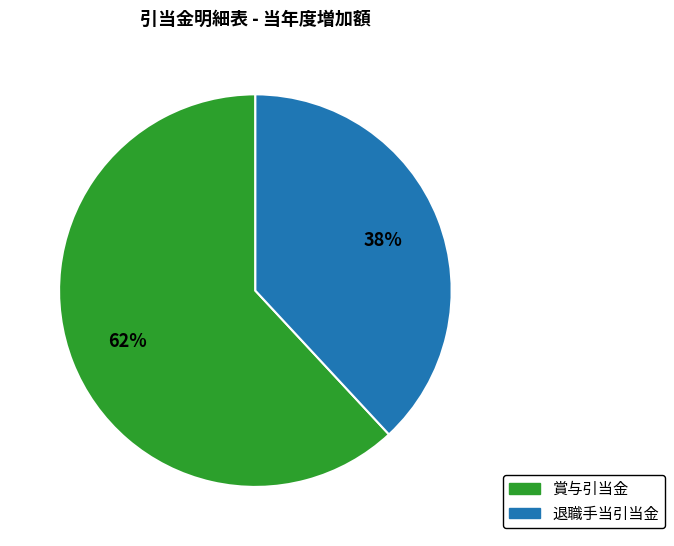

Count the number of slices in the pie.

2